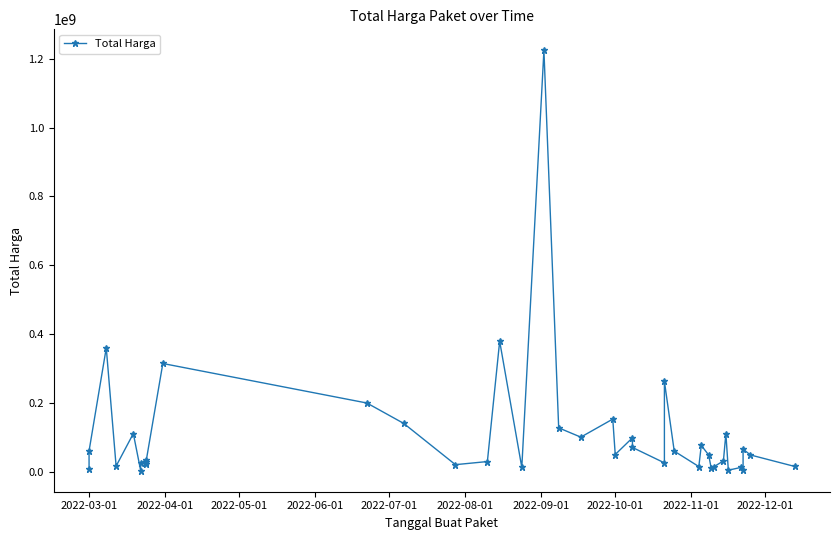

Reading left to right, what are all the values shown in this chart?

6936000	59935000	359500000	15787200	110389990	2395750	23680800	34132505	27720000	21231000	314121780	199200000	139800000	19950000	29000000	379075000	12000000	1224682000	127000000	100000000	152477000	49478000	98000000	70000000	25200000	262118150	59375000	14400000	75920000	48140000	11100000	13442000	30800000	110000000	3825000	11800000	5093000	65000000	48140000	14750000